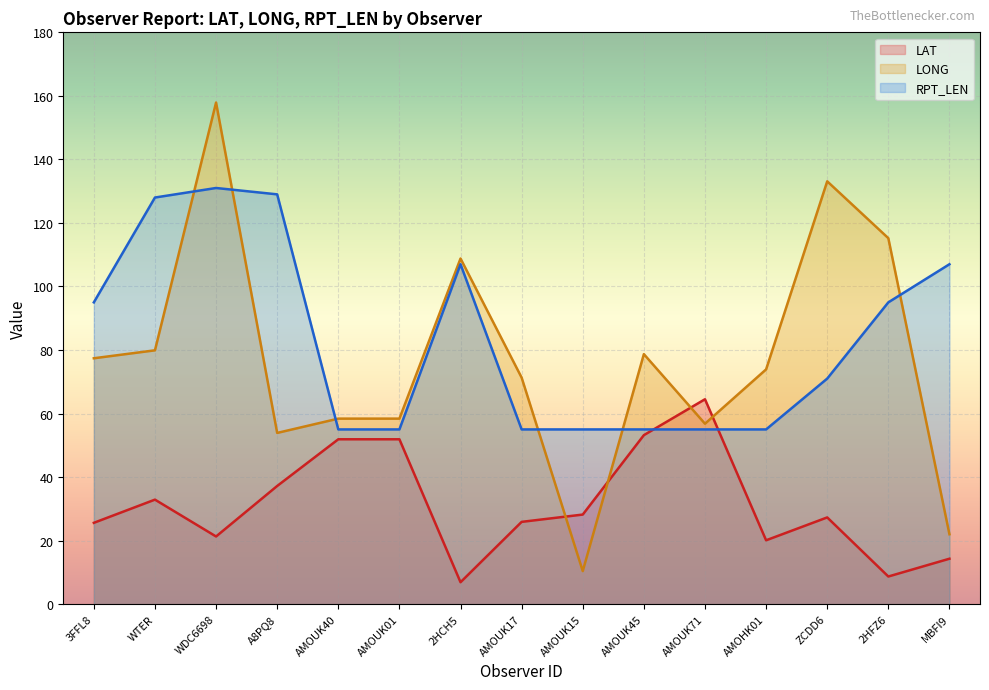

At which label is RPT_LEN closest to 93?

3FFL8